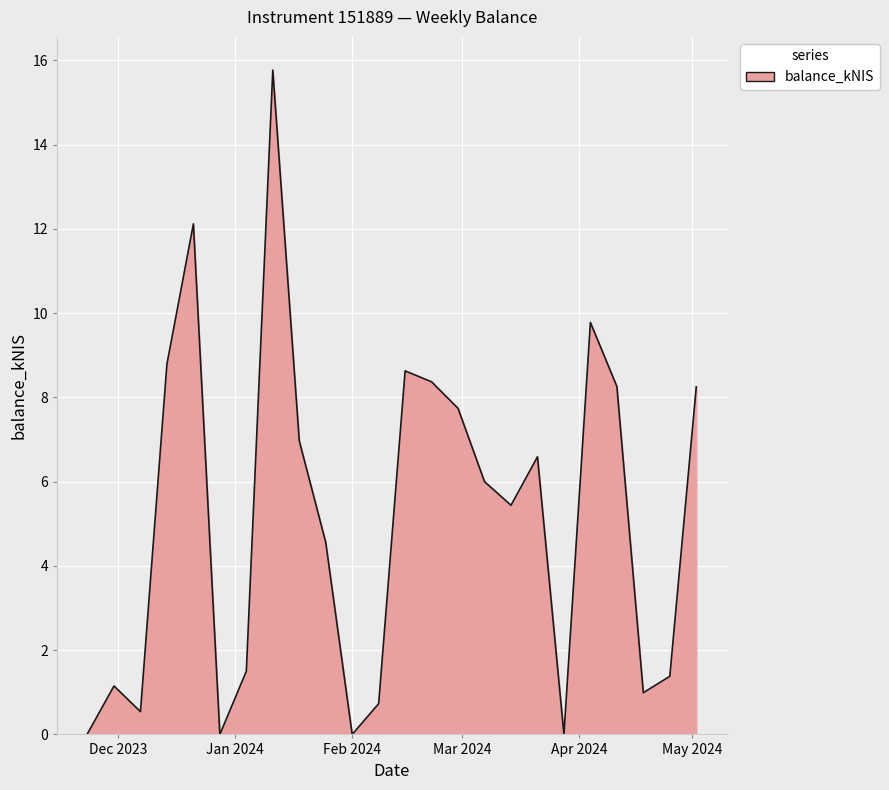

What is the maximum value shown in the chart?

15.8